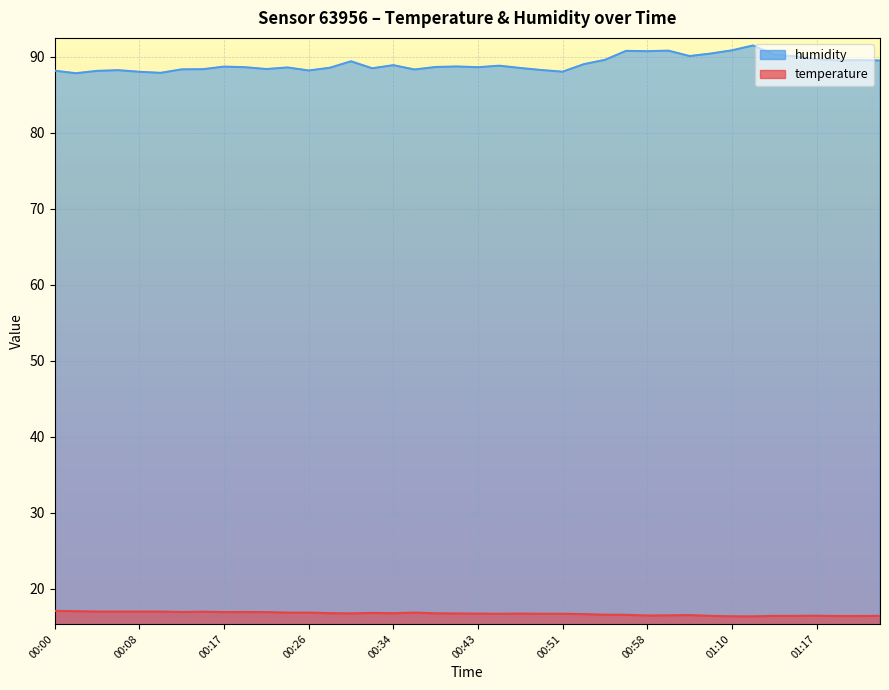

What is the greatest value displayed?

91.5